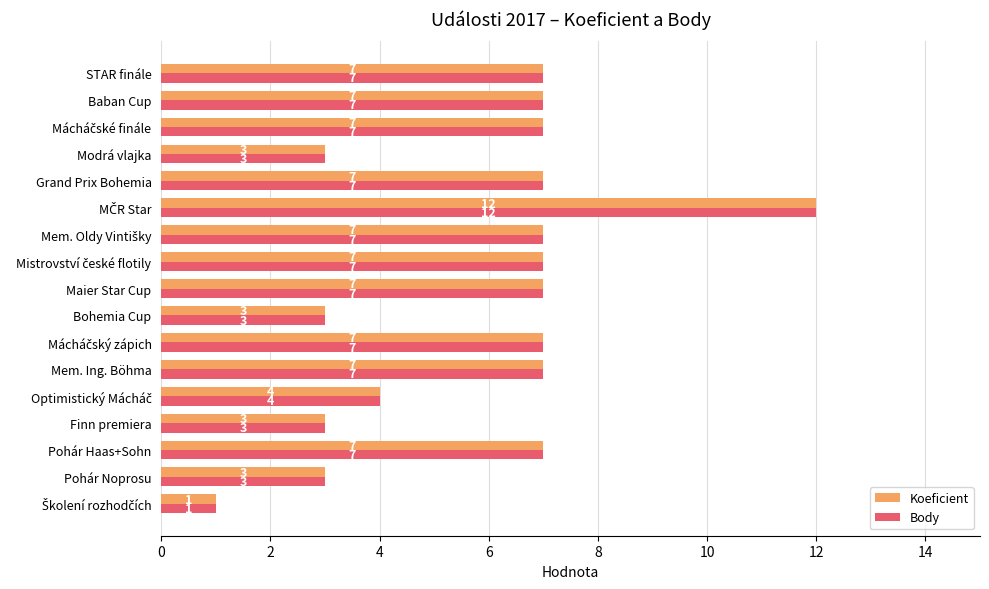

Count the number of categories in the chart.

17